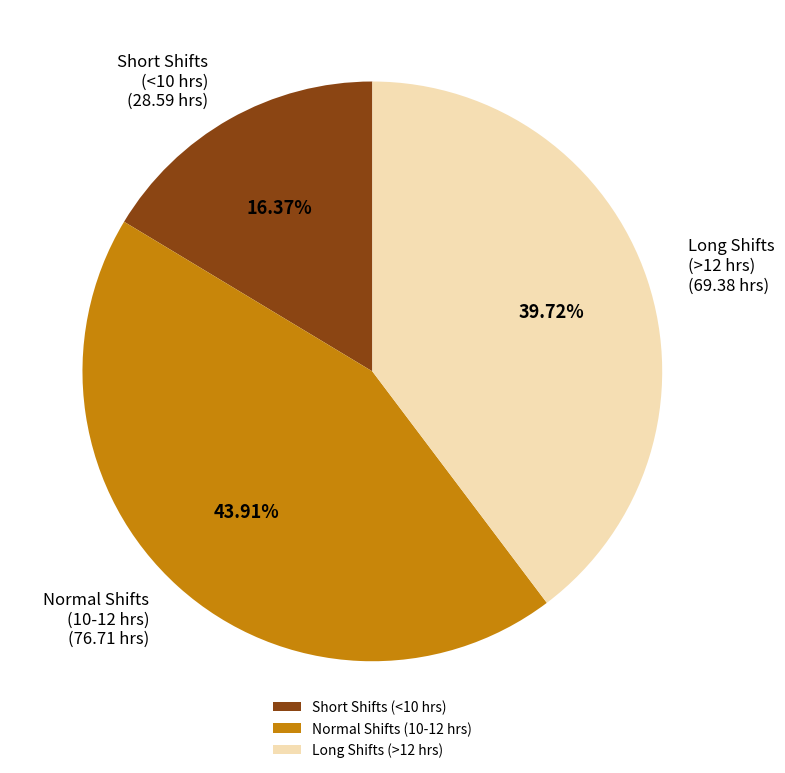

Is there any slice that represents more than half of the pie?

No